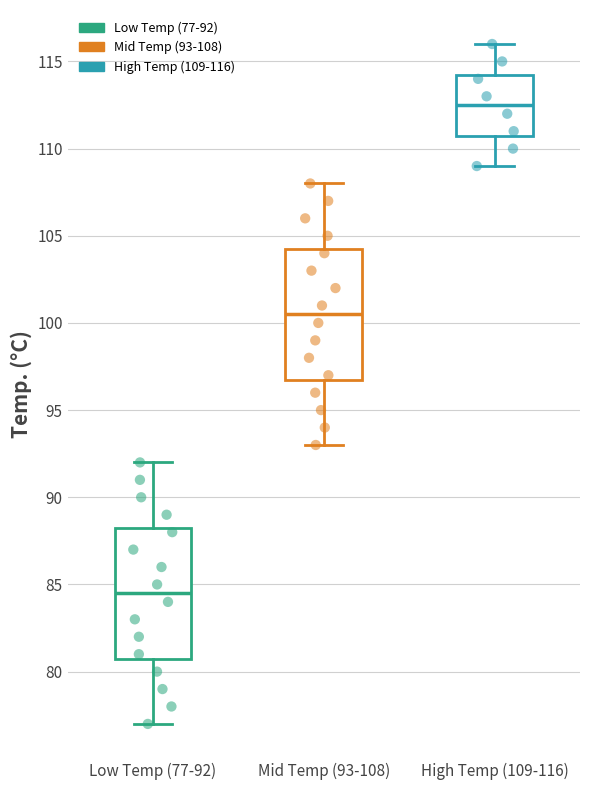

Reading left to right, read every box against the y-axis: the position of its median line, the range the box covers, and the ends of its whiskers. The values are not printed on the chart, so give them approximately, as read against the axis.

Low Temp (77-92): median 84.5, box 81.0 to 88.5, whiskers 77.0 to 92.0
Mid Temp (93-108): median 100.5, box 97.0 to 104.5, whiskers 93.0 to 108.0
High Temp (109-116): median 112.5, box 111.0 to 114.5, whiskers 109.0 to 116.0